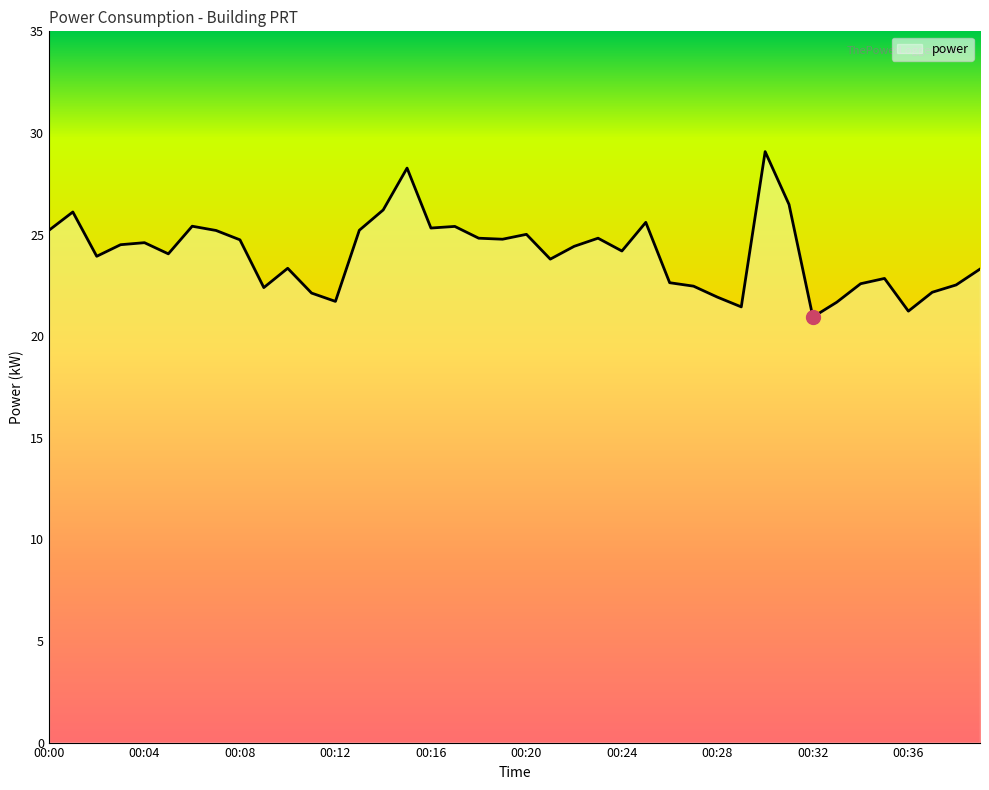

What is the smallest value displayed?

20.9